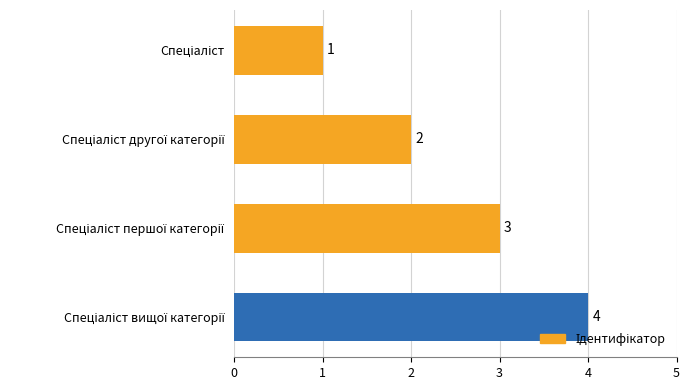

What is the greatest value displayed?

4